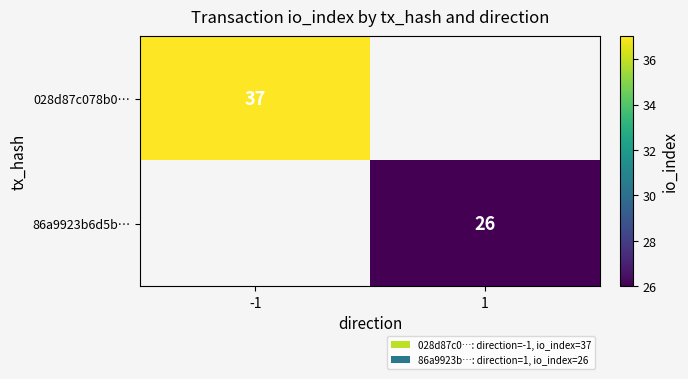

Is it true that 028d87c078b0… equals 64 at -1?

False